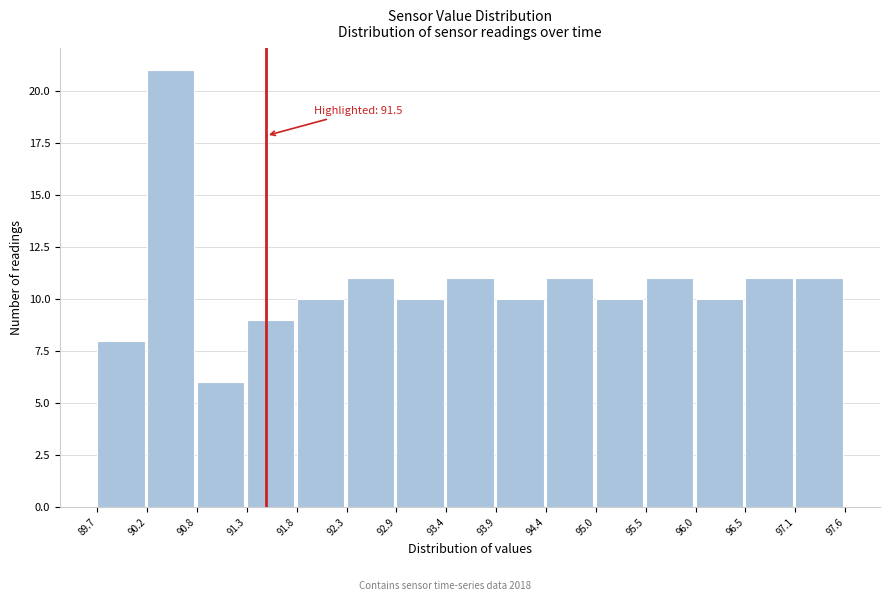

Over which range of the x-axis is the bar tallest?

90.2 to 90.8